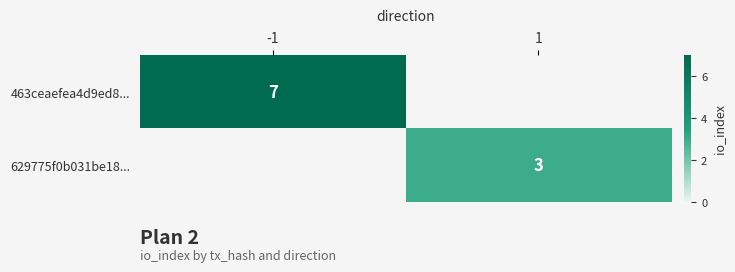

The 629775f0b031be18... series shows 4 at 1. True or false?

False